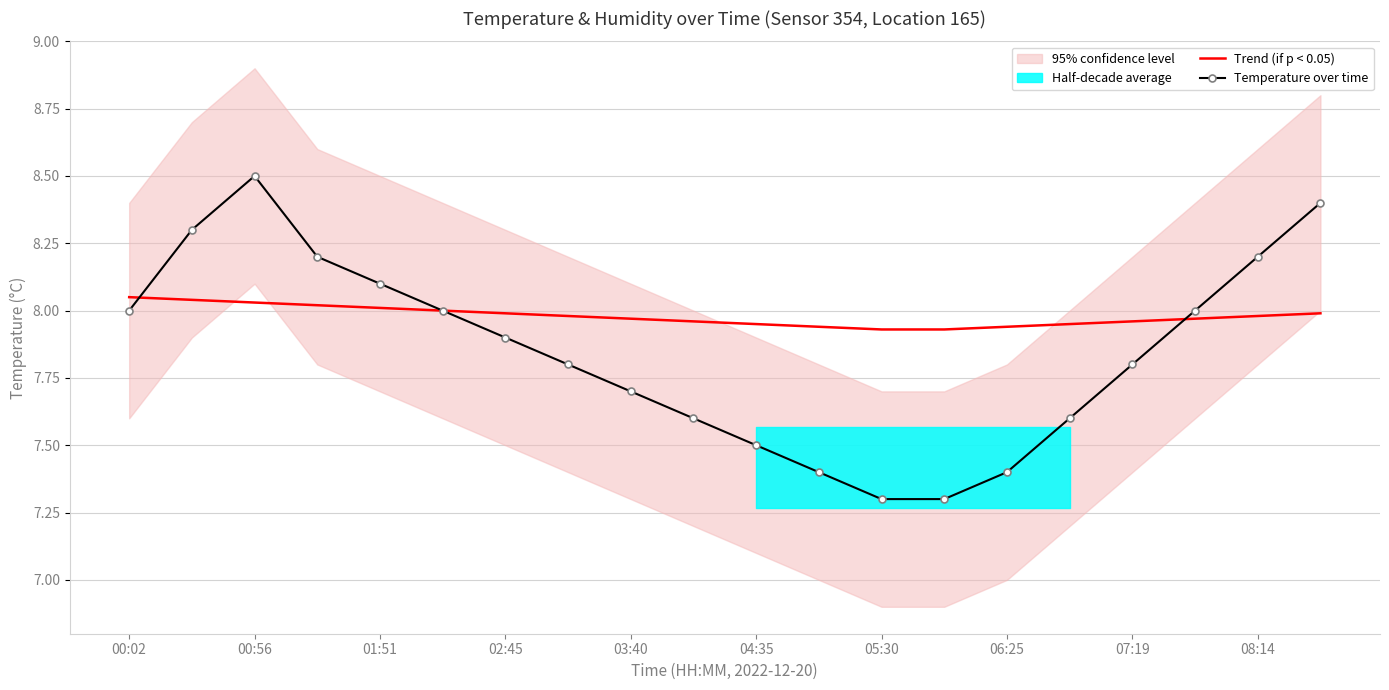

True or false: Trend (if p < 0.05) has a value of 5.3 at 19.

False